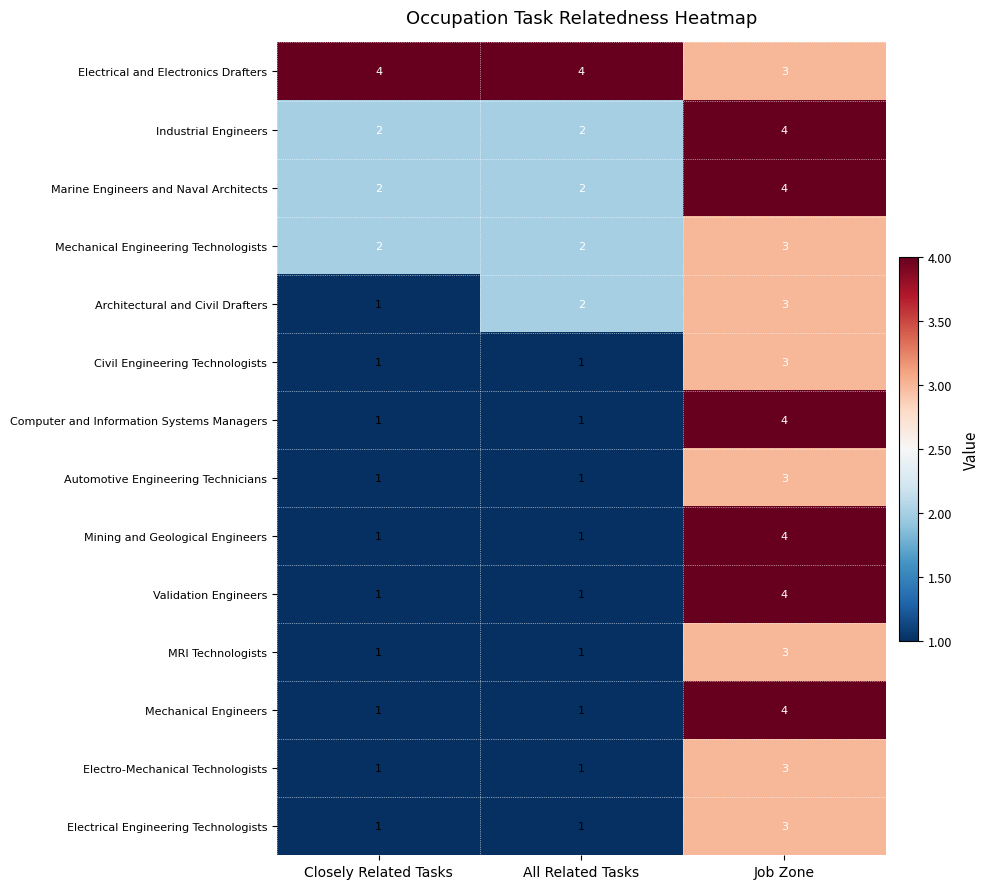

Between Closely Related Tasks and All Related Tasks, which series saw the biggest shift?

Architectural and Civil Drafters